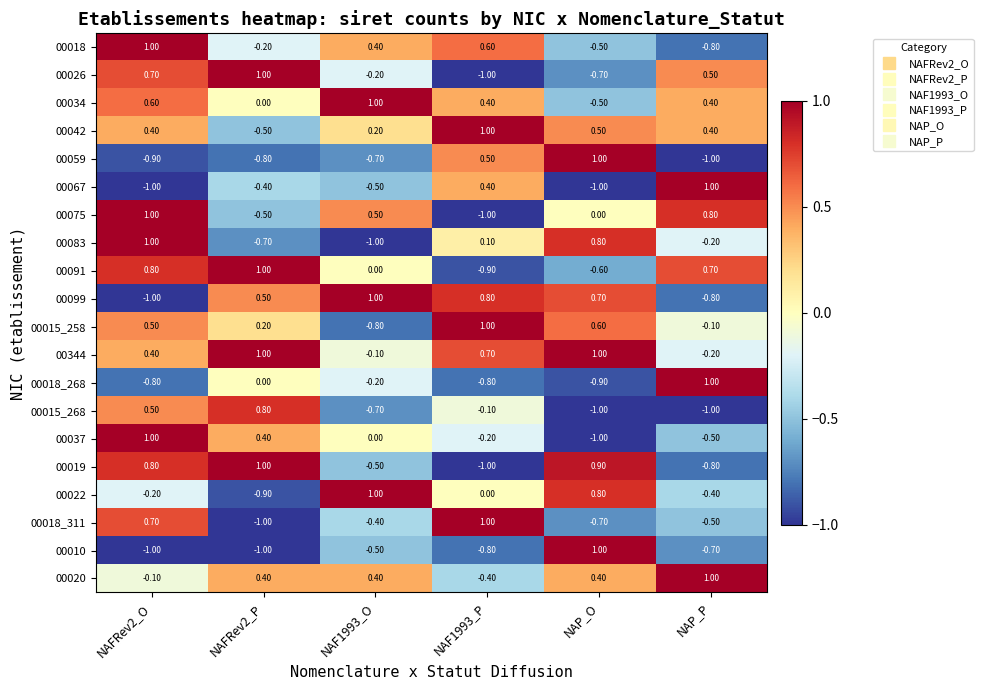

Is the value of 00018_268 at NAP_O greater than the value of 00037 at NAF1993_P?

No